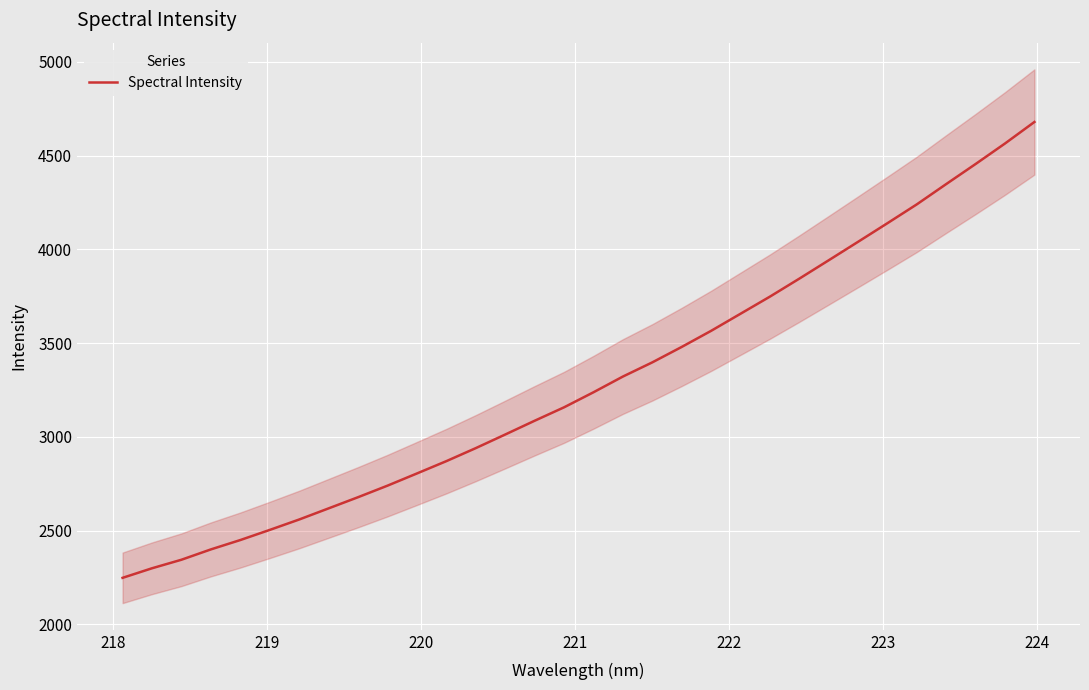

What is the highest value of the Spectral Intensity series?

4679.7